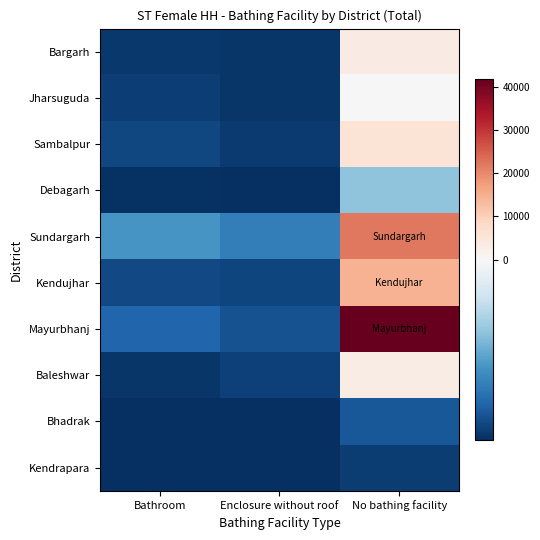

Reading left to right, list all the values displayed in this chart.

Bargarh: Bathroom=-4256.1	Enclosure without roof=-4298.1	No bathing facility=3489.9
Jharsuguda: Bathroom=-4171.1	Enclosure without roof=-4293.1	No bathing facility=186.9
Sambalpur: Bathroom=-4034.1	Enclosure without roof=-4229.1	No bathing facility=5756.9
Debagarh: Bathroom=-4376.1	Enclosure without roof=-4388.1	No bathing facility=-1772.1
Sundargarh: Bathroom=-2619.1	Enclosure without roof=-3044.1	No bathing facility=21910.9
Kendujhar: Bathroom=-3978.1	Enclosure without roof=-4052.1	No bathing facility=14645.9
Mayurbhanj: Bathroom=-3493.1	Enclosure without roof=-3848.1	No bathing facility=41823.9
Baleshwar: Bathroom=-4286.1	Enclosure without roof=-4142.1	No bathing facility=3059.9
Bhadrak: Bathroom=-4410.1	Enclosure without roof=-4411.1	No bathing facility=-3742.1
Kendrapara: Bathroom=-4422.1	Enclosure without roof=-4420.1	No bathing facility=-4188.1